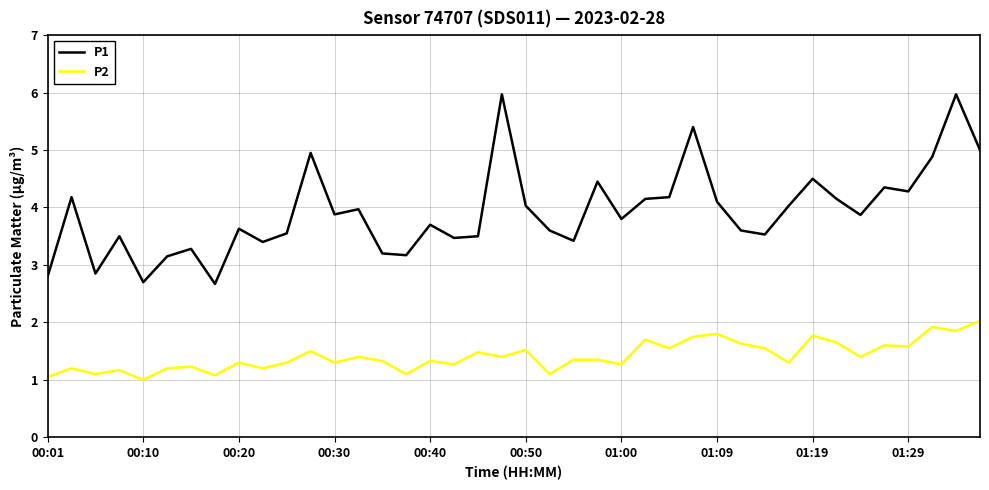

Which series has the largest total across all categories?

P1